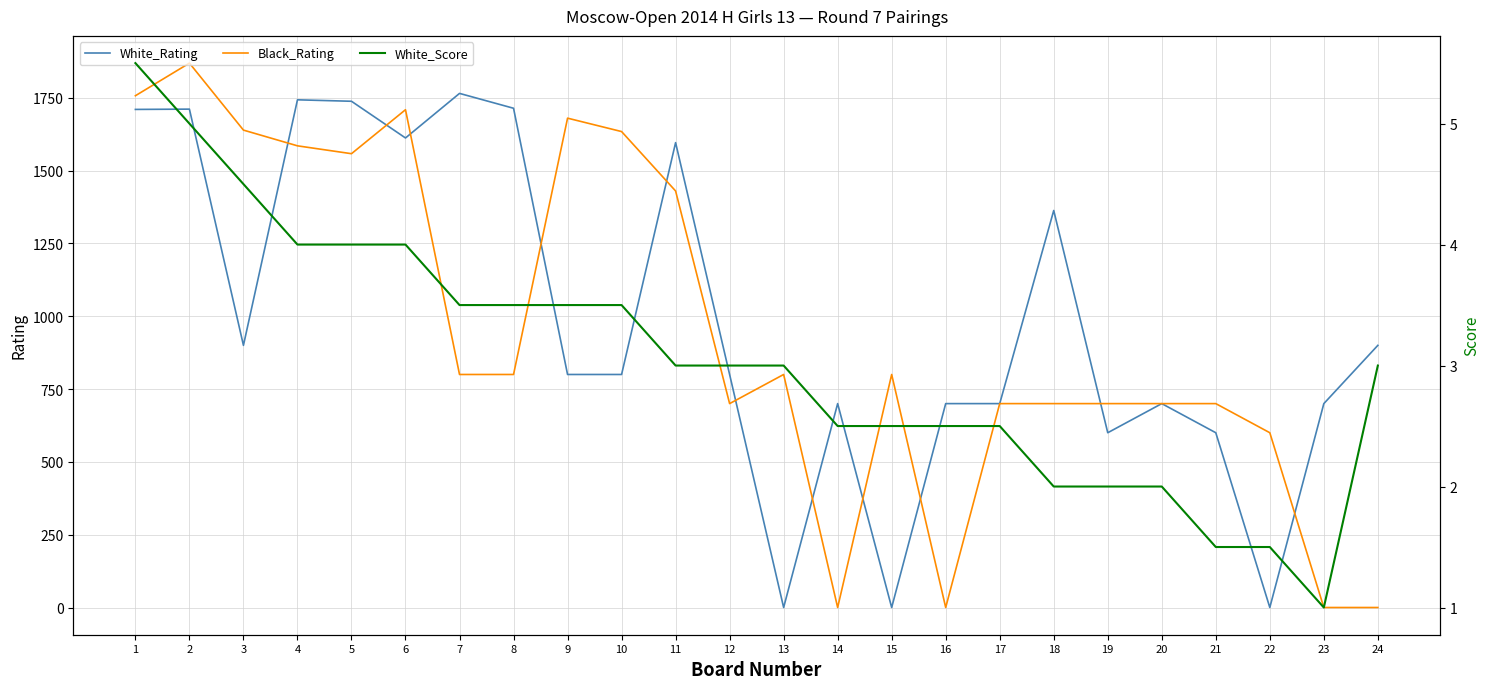

What is the sum of all Black_Rating values?

22861